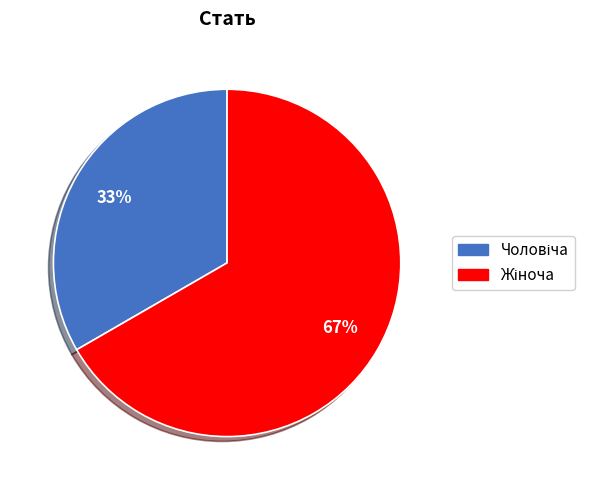

Is there any slice that represents more than half of the pie?

Yes